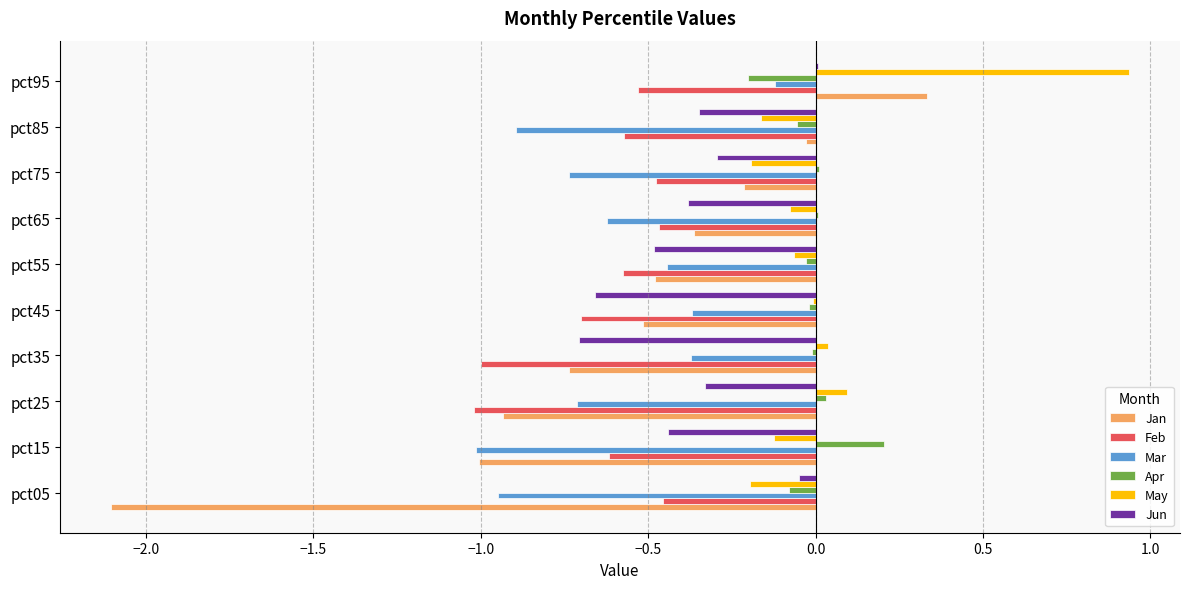

At which category is the sum across all series the highest?

pct95